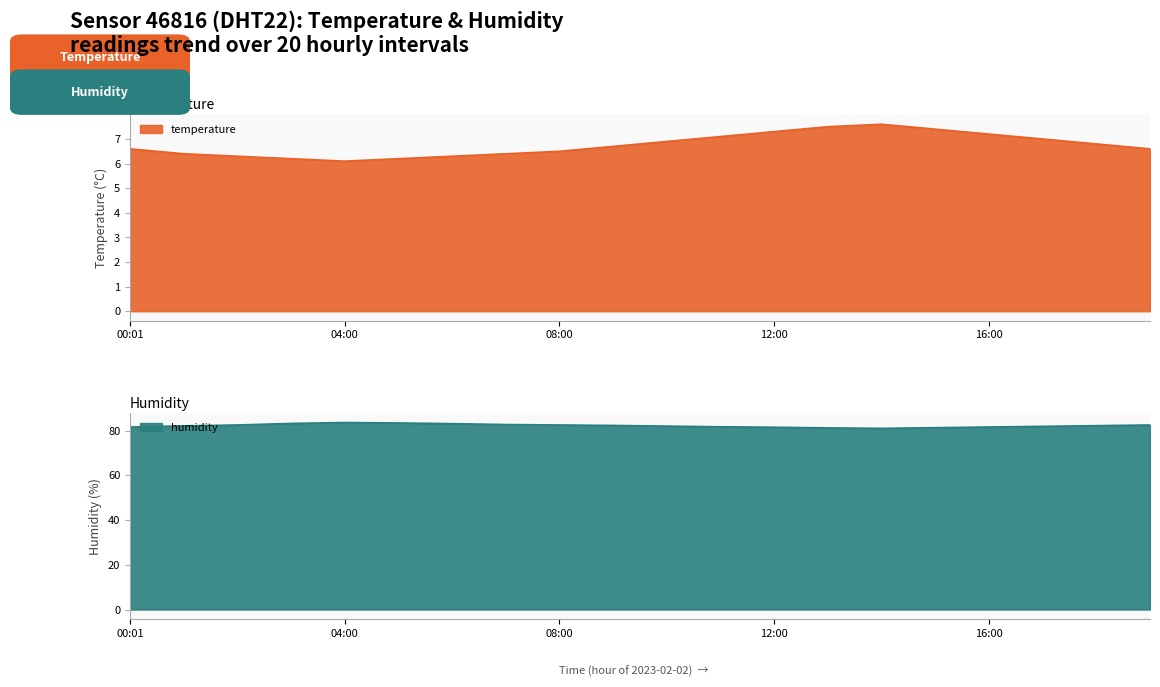

List the labels in order of temperature value, largest first.

14:00, 13:00, 15:00, 12:00, 16:00, 11:00, 17:00, 10:00, 18:00, 09:00, 00:01, 19:00, 08:00, 01:00, 07:00, 02:00, 06:00, 03:00, 05:00, 04:00